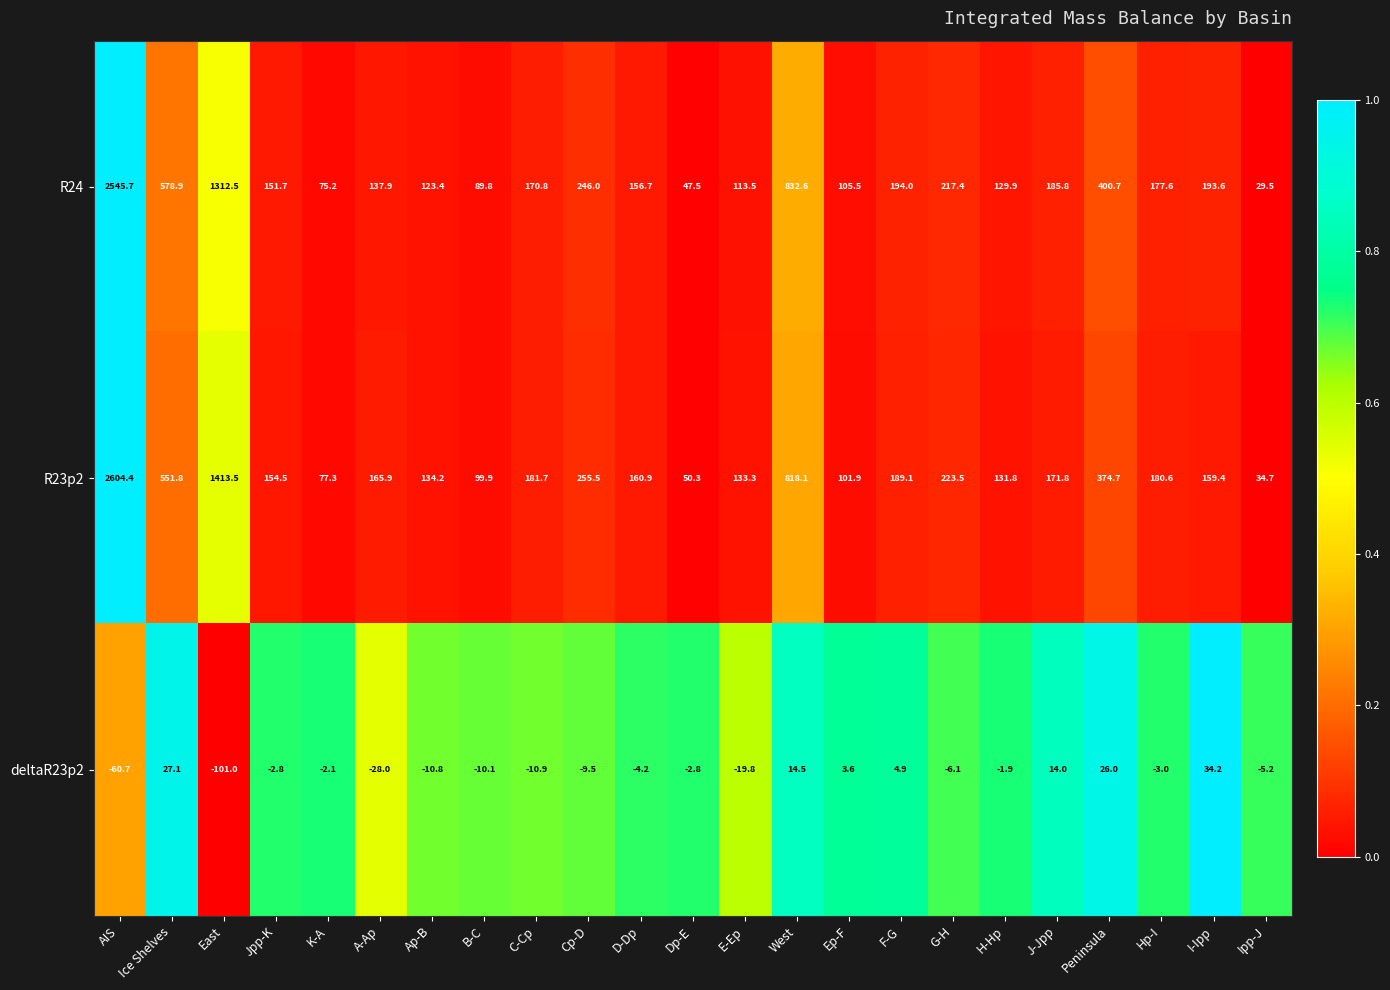

What is the average value of the deltaR23p2 series?

-6.7